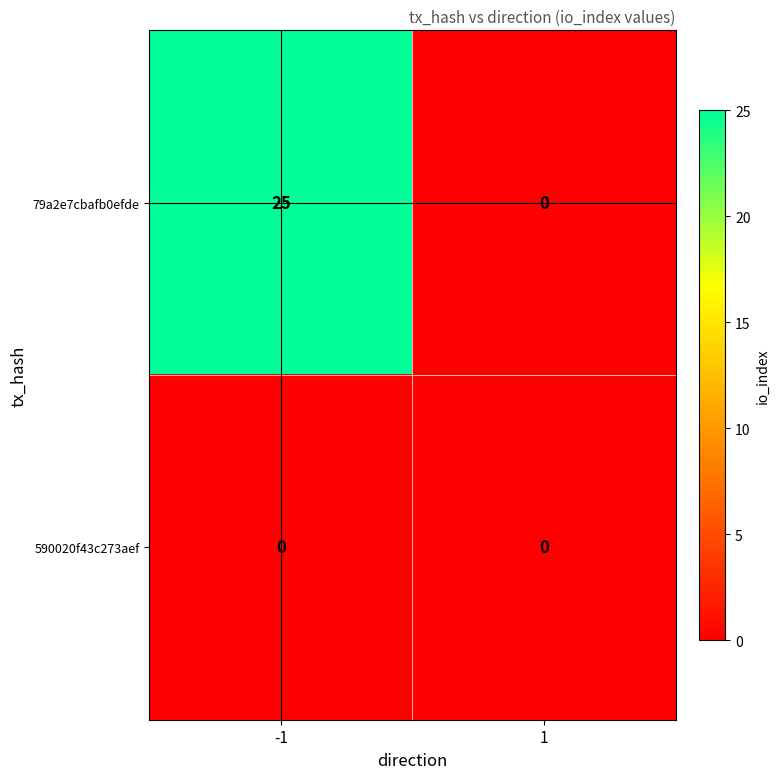

At how many categories does at least one series exceed 16?

1